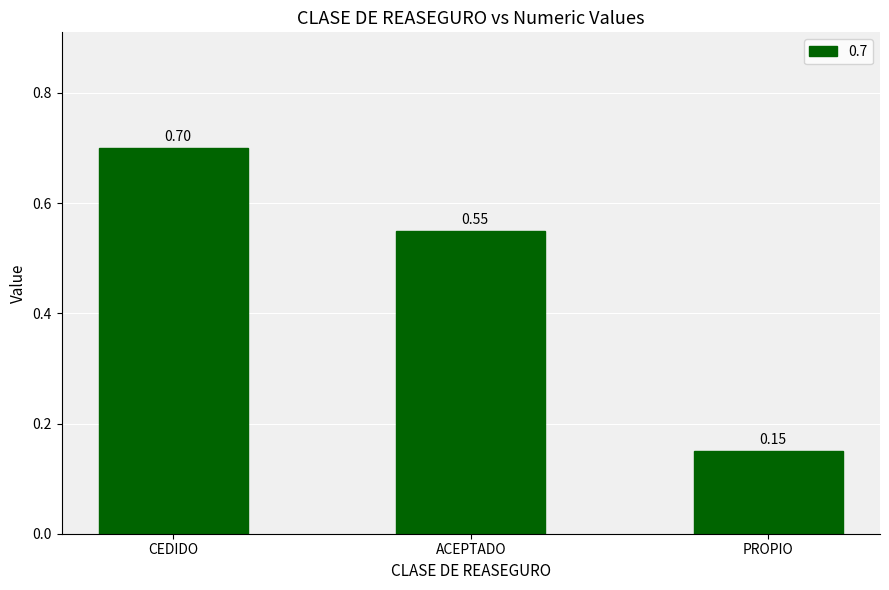

How many values are between 0 and 1?

3